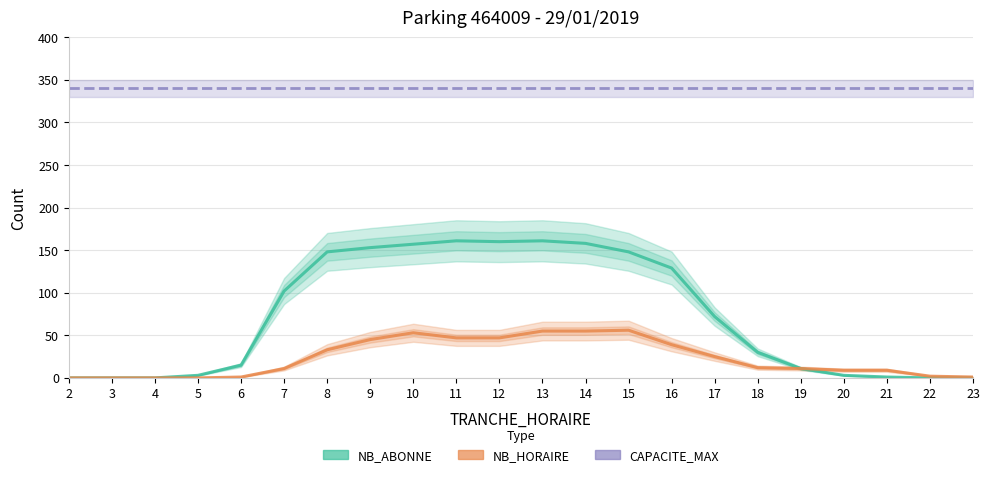

The value of CAPACITE_MAX at 20 is 564. True or false?

False